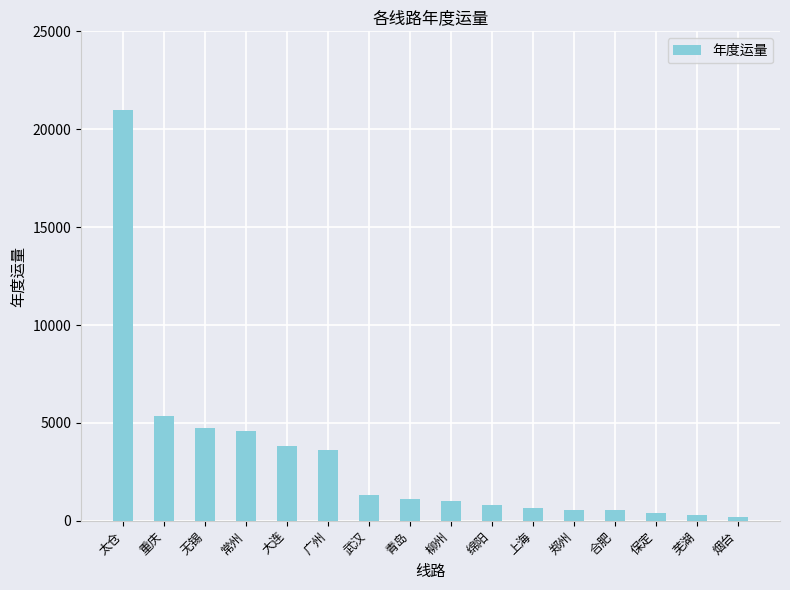

How many distinct data groups are displayed?

1